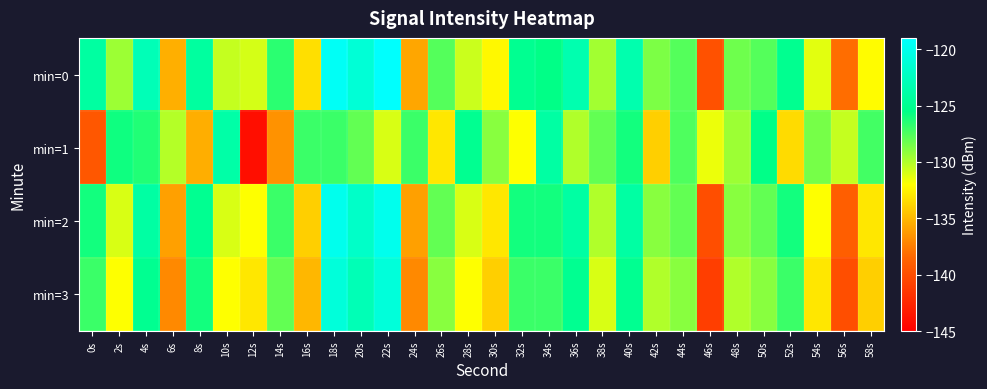

Between 4s and 20s, which series saw the biggest shift?

min=2